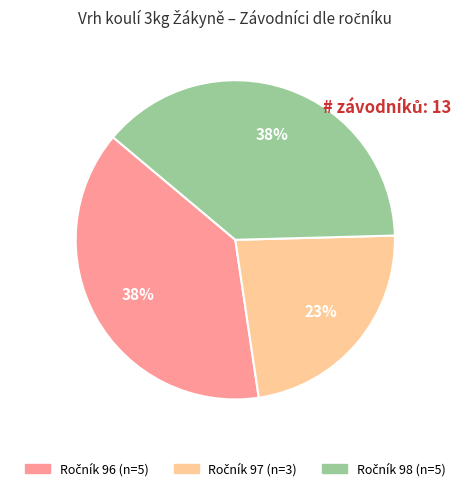

To the nearest percent, what is the average slice percentage?

33%